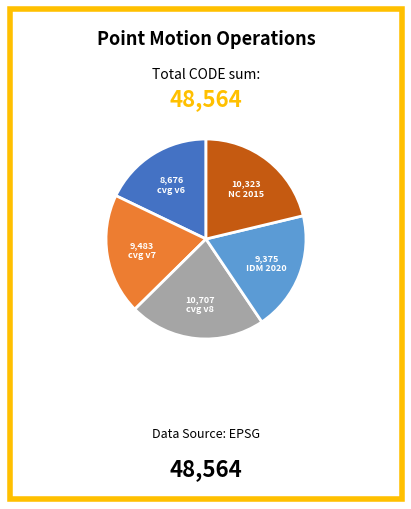

Count the number of slices in the pie.

5